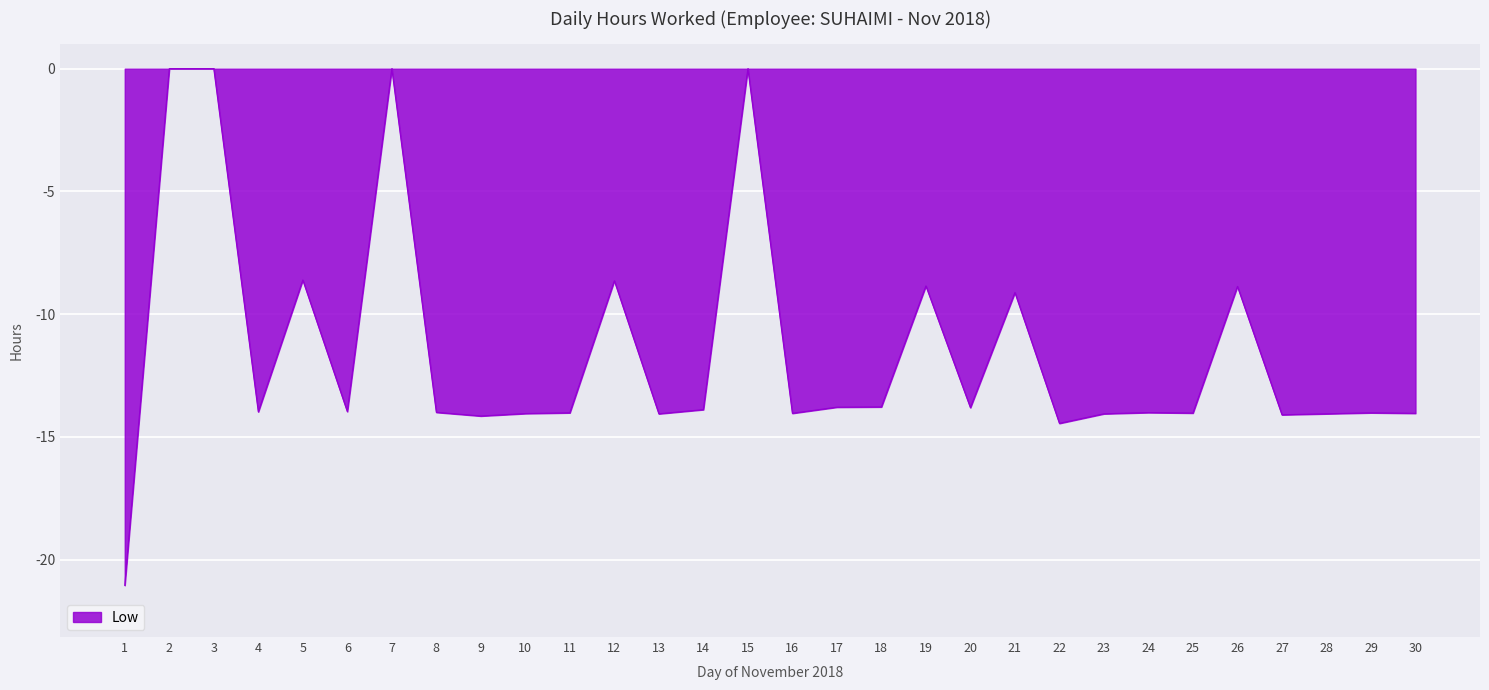

Between 16 and 12, which is larger?

12